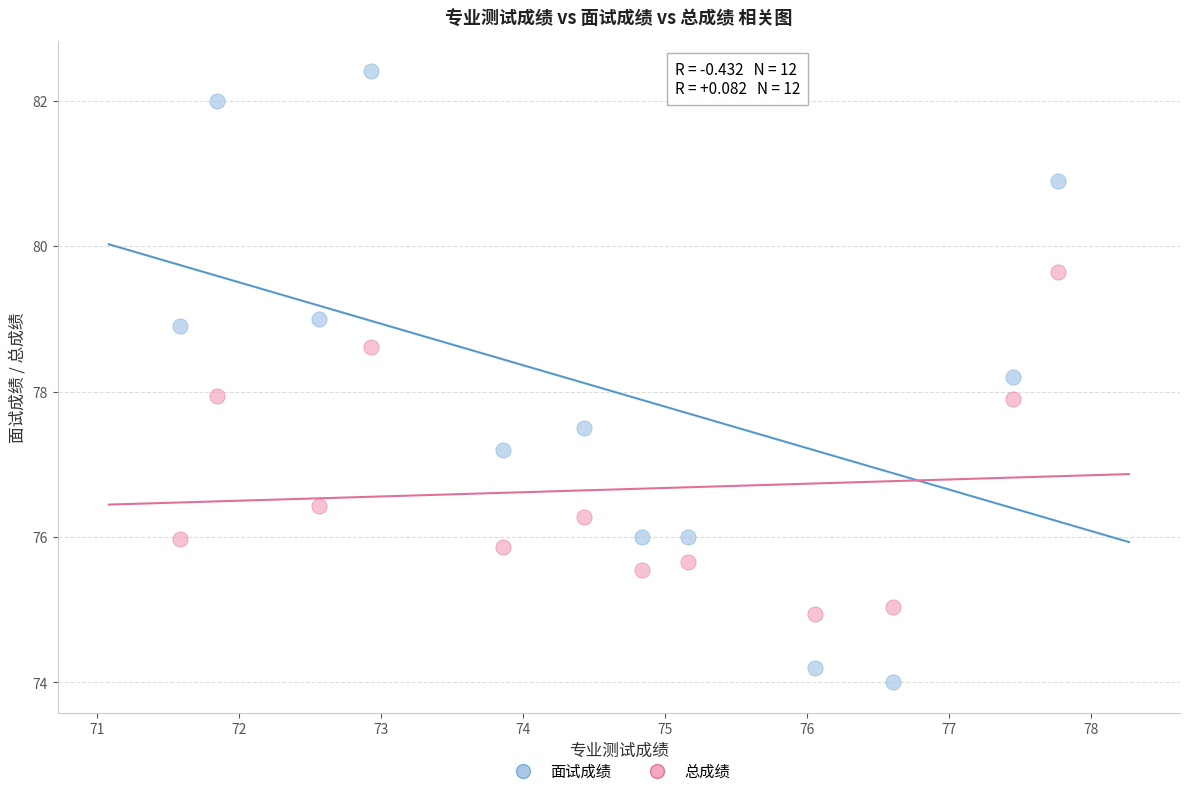

Which series contains the highest Y value?

面试成绩